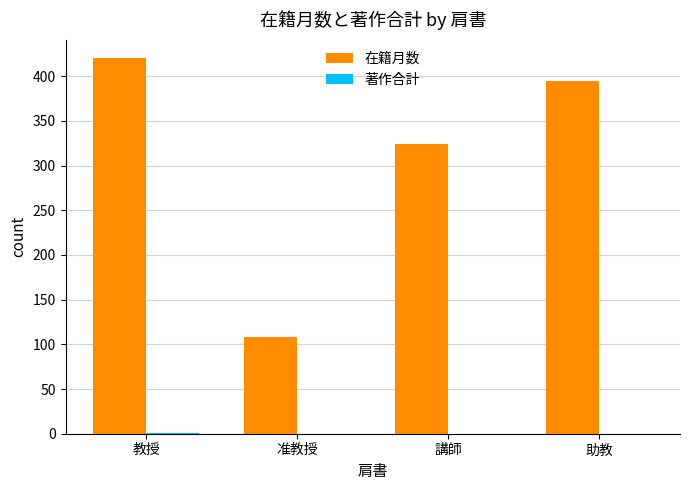

Which series changed the most between 准教授 and 講師?

在籍月数